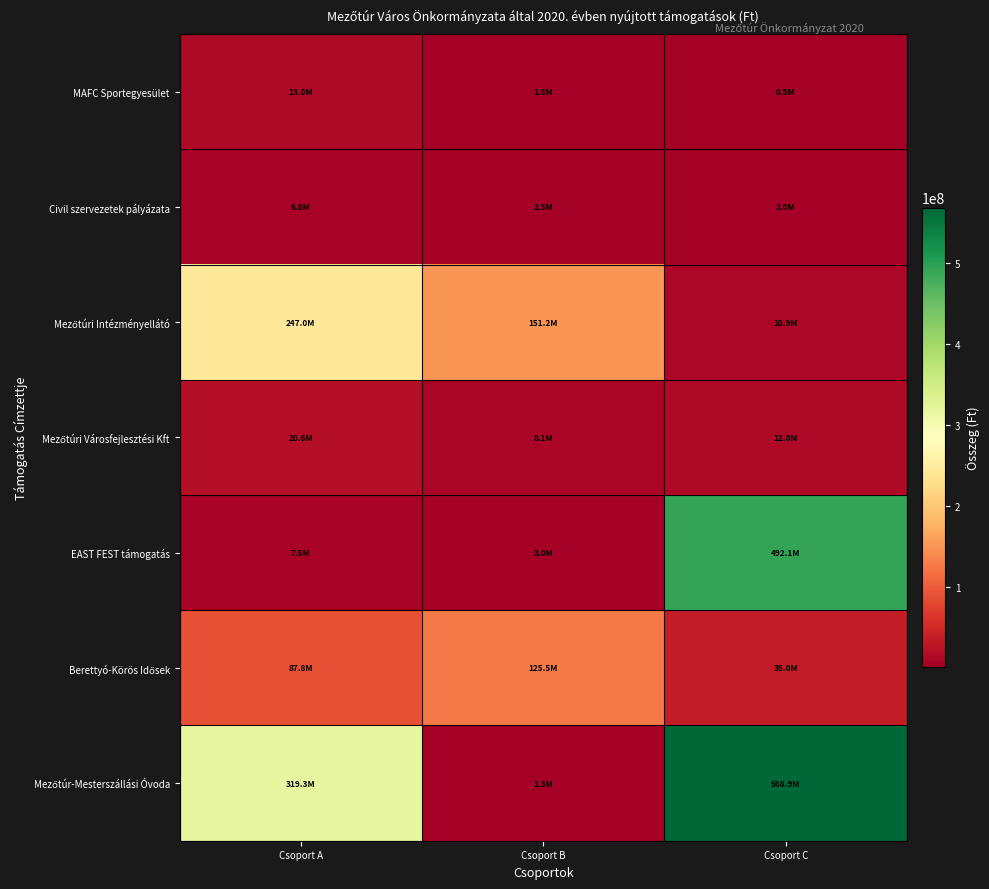

At how many categories does at least one series exceed 528345299?

1